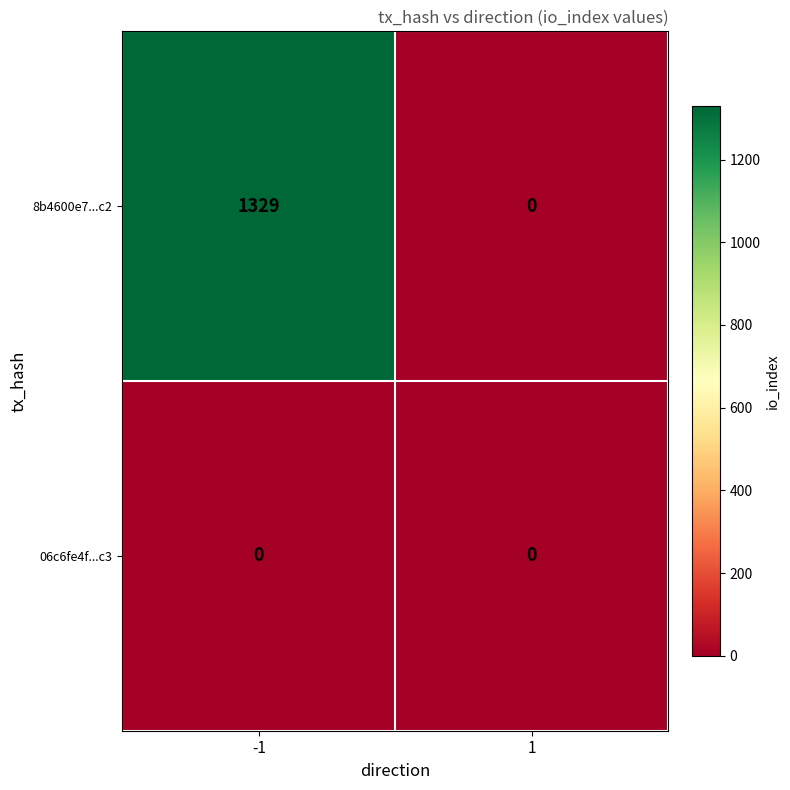

How many distinct data groups are displayed?

2